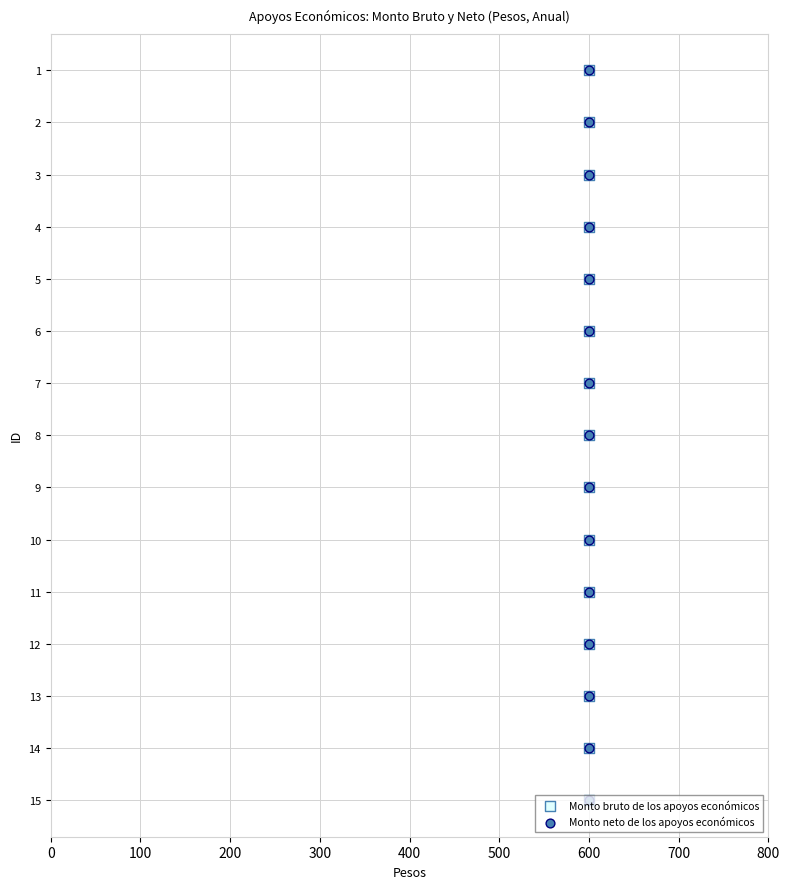

Which series reaches the maximum Y coordinate?

Monto bruto de los apoyos económicos